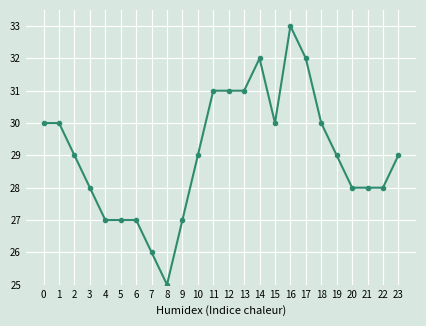

At which category does the chart reach its minimum across all series?

8